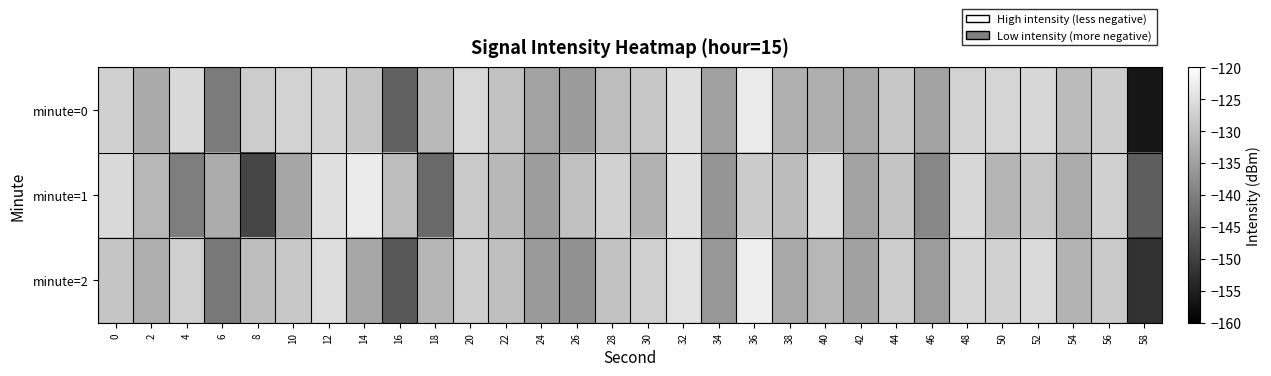

Between 38 and 50, which series saw the biggest shift?

minute=2